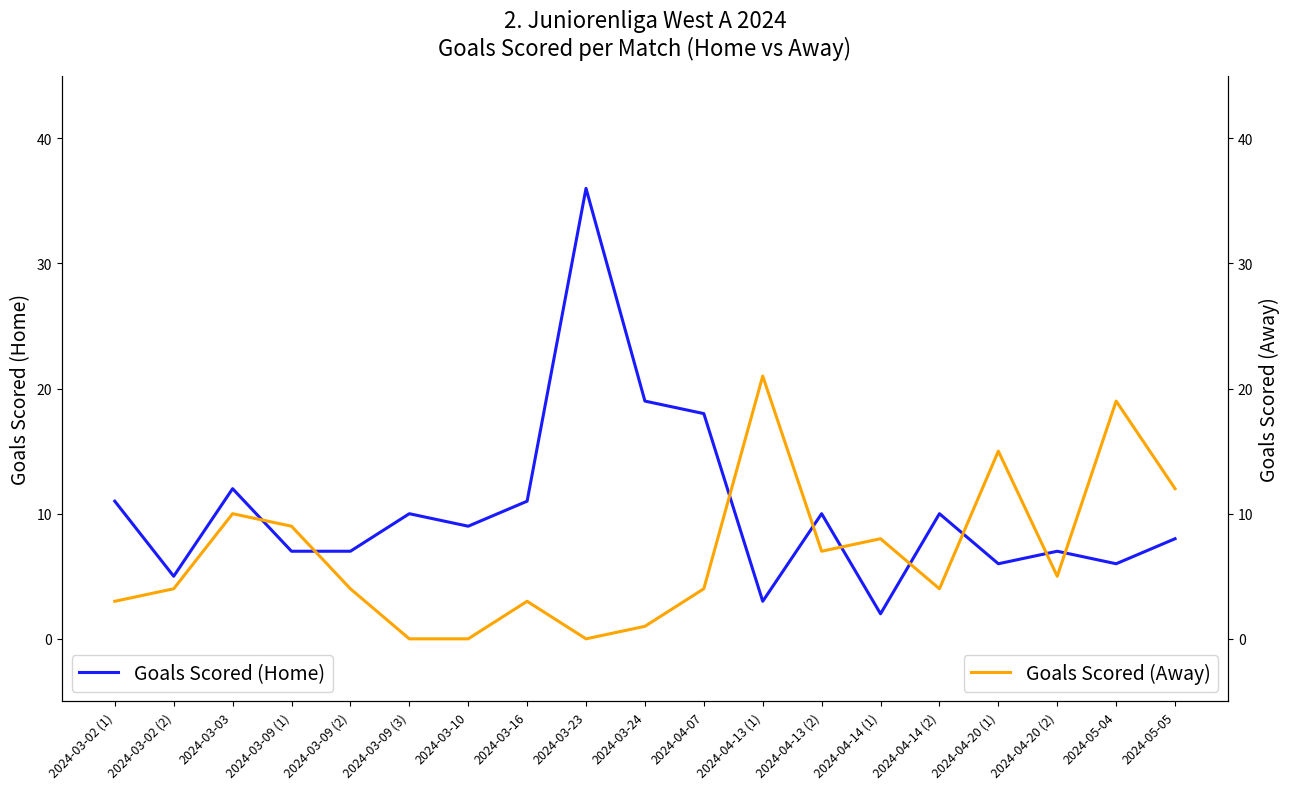

Where do Goals Scored (Home) and Goals Scored (Away) first cross each other?

2024-03-03 and 2024-03-09 (1)